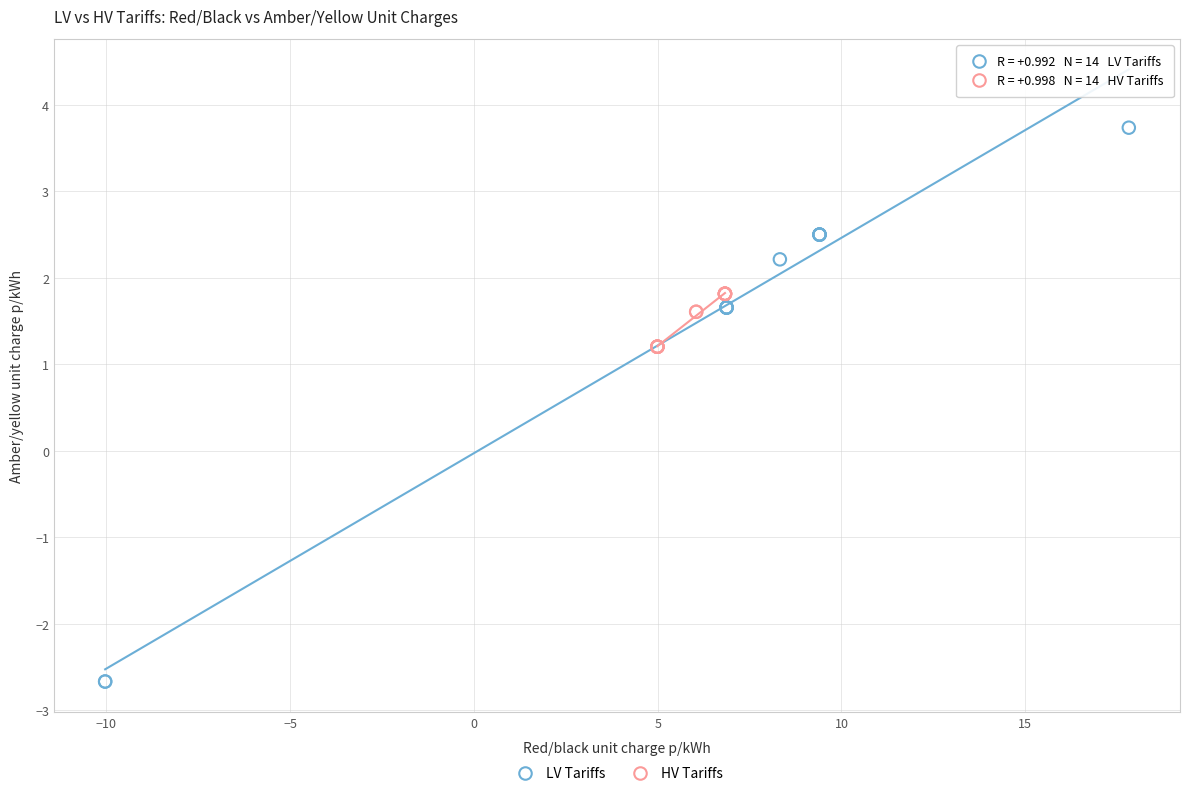

Which series reaches the maximum Y coordinate?

LV Tariffs